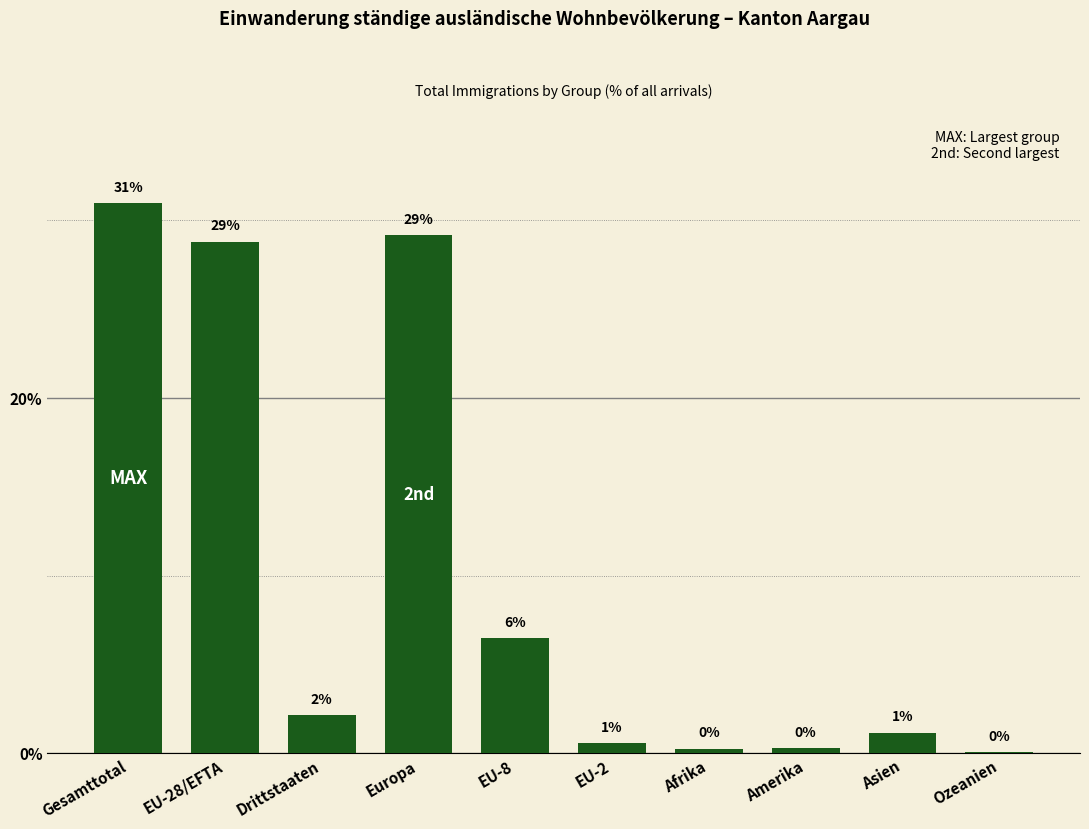

What is the difference between the values at EU-8 and Gesamttotal?

24.5